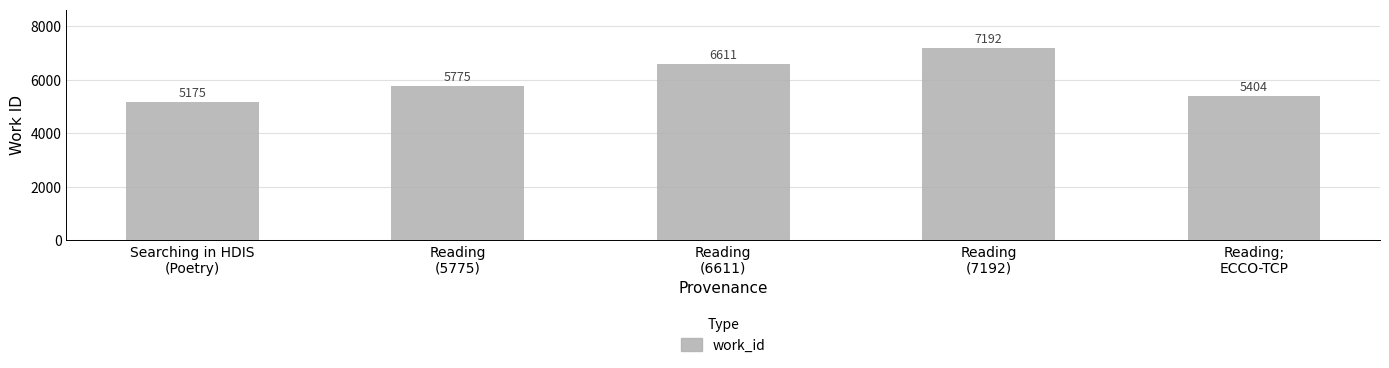

List the labels in order of value, smallest first.

Searching in HDIS
(Poetry), Reading;
ECCO-TCP, Reading
(5775), Reading
(6611), Reading
(7192)